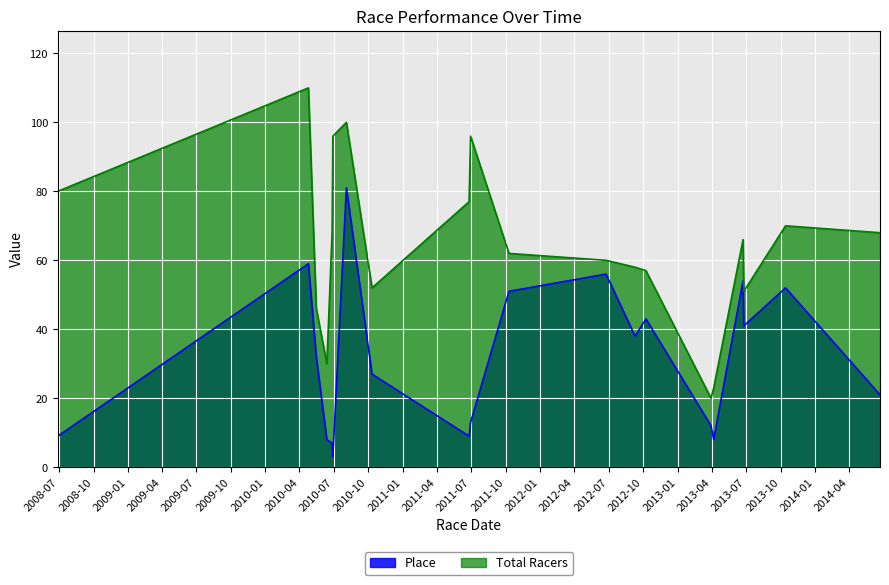

At which category is the sum across all series the highest?

2010-08-04